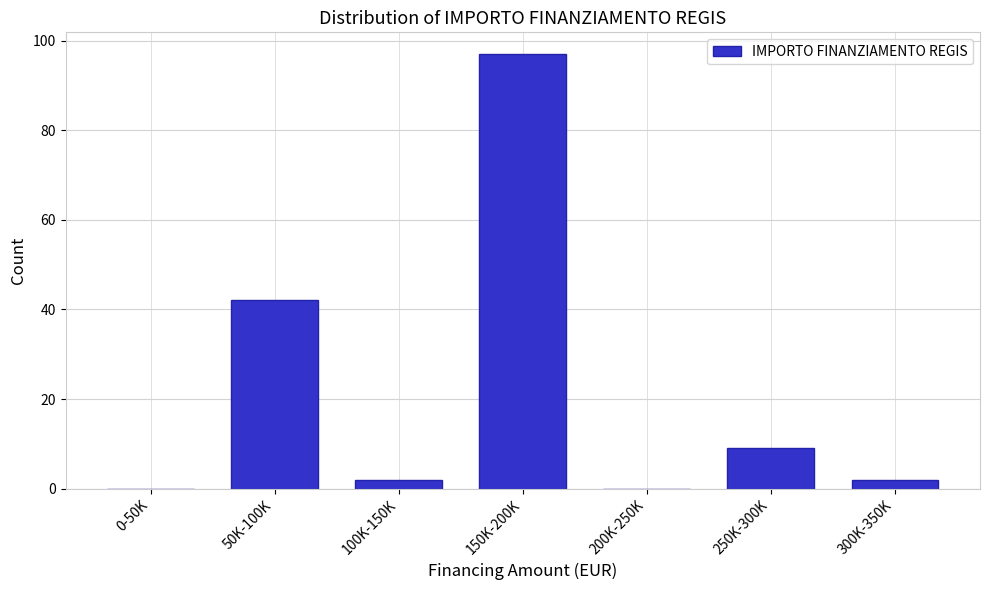

Reading right to left, extract all data points from this chart.

300K-350K=2	250K-300K=9	200K-250K=0	150K-200K=97	100K-150K=2	50K-100K=42	0-50K=0